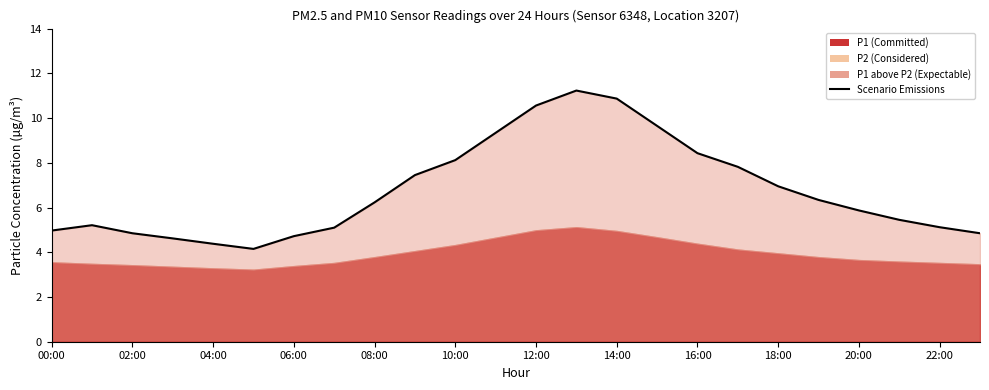

What is the difference between the maximum and minimum values?

7.1